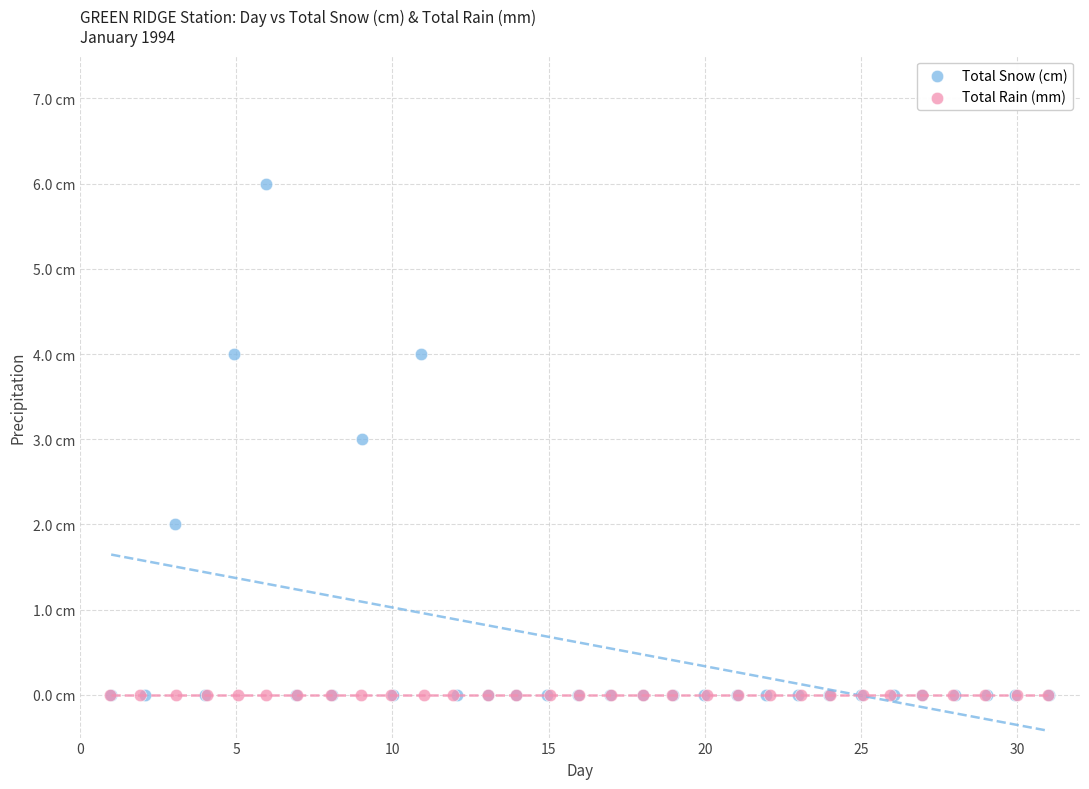

What are all the series names shown in the legend?

Total Snow (cm), Total Rain (mm)